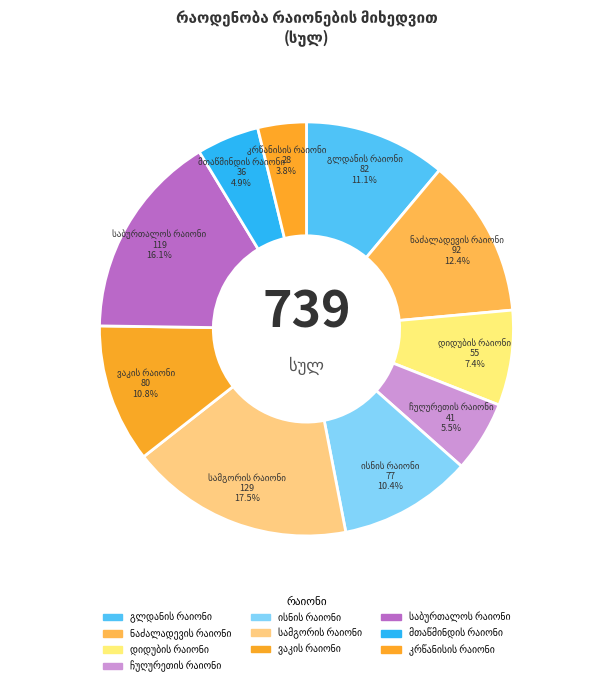

Does any single category account for the majority?

No